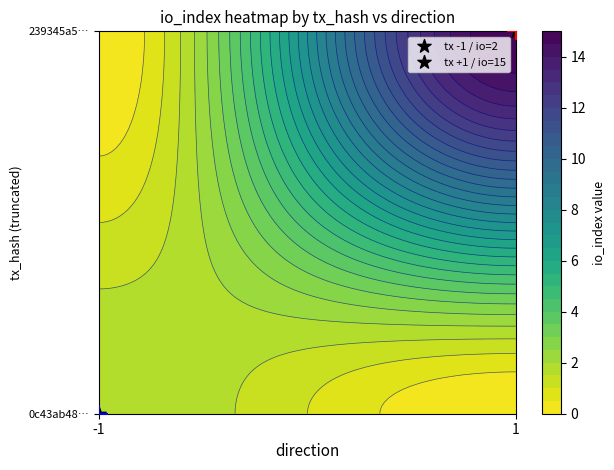

Count the number of categories in the chart.

2